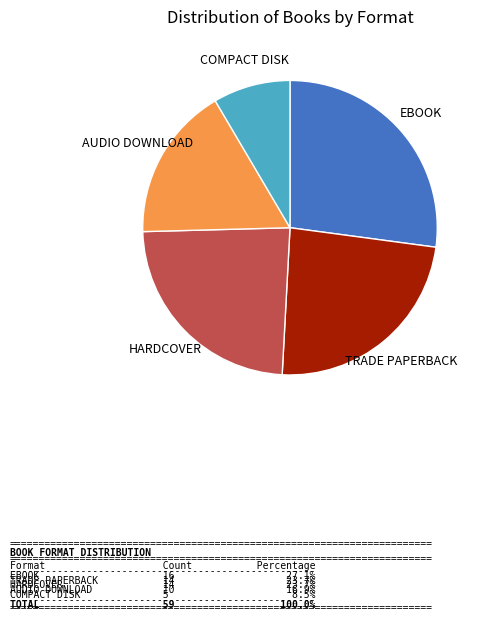

Is there any slice that represents more than half of the pie?

No